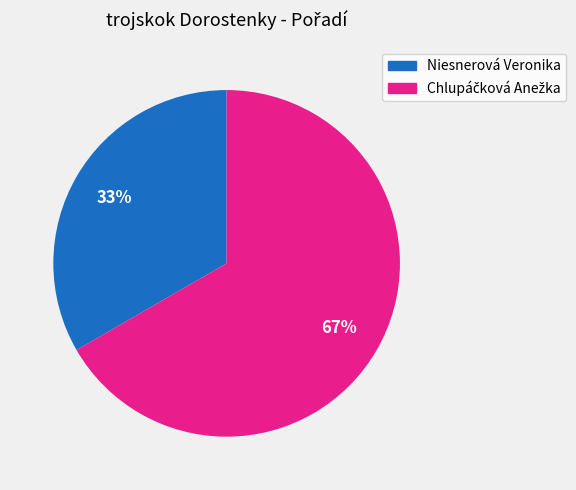

Which slice is the smallest?

Niesnerová Veronika